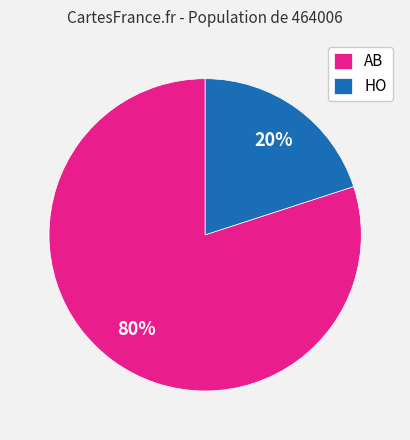

What is the ratio of the value at AB to the value at HO?

4.0